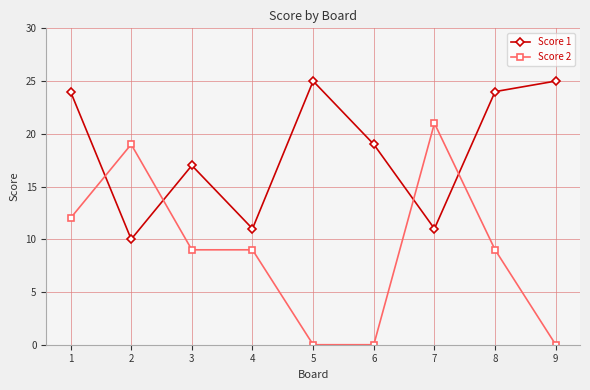

What is the difference between the Score 1 values at 8 and 5?

1